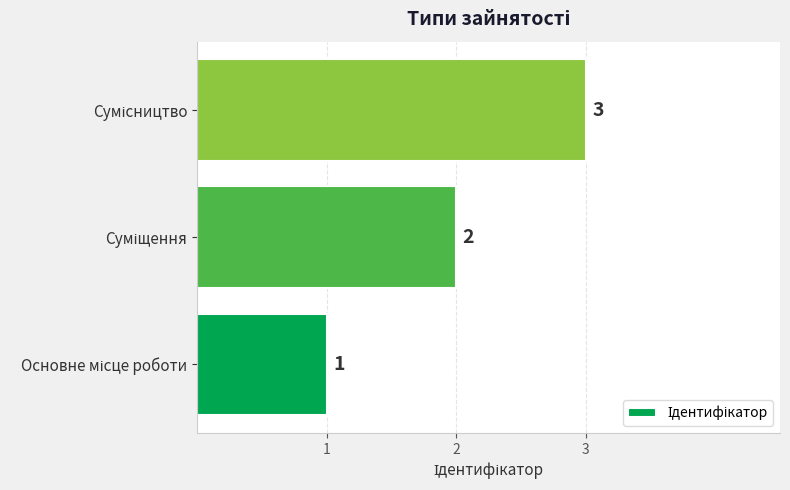

What is the sum of all values?

6